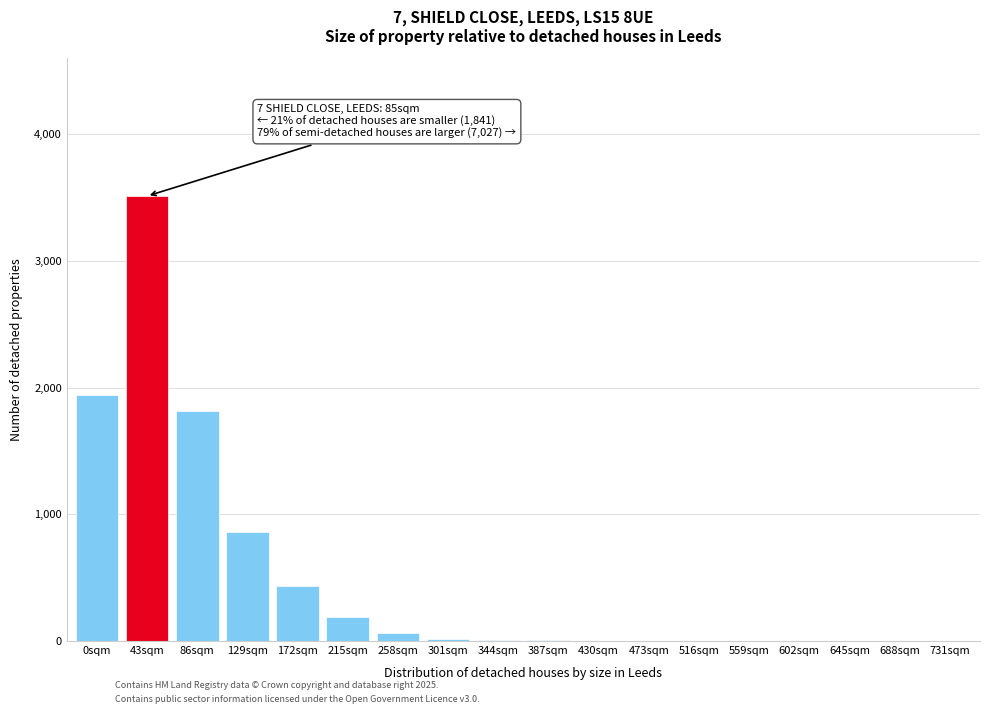

Which label corresponds to the largest value in the chart?

43sqm